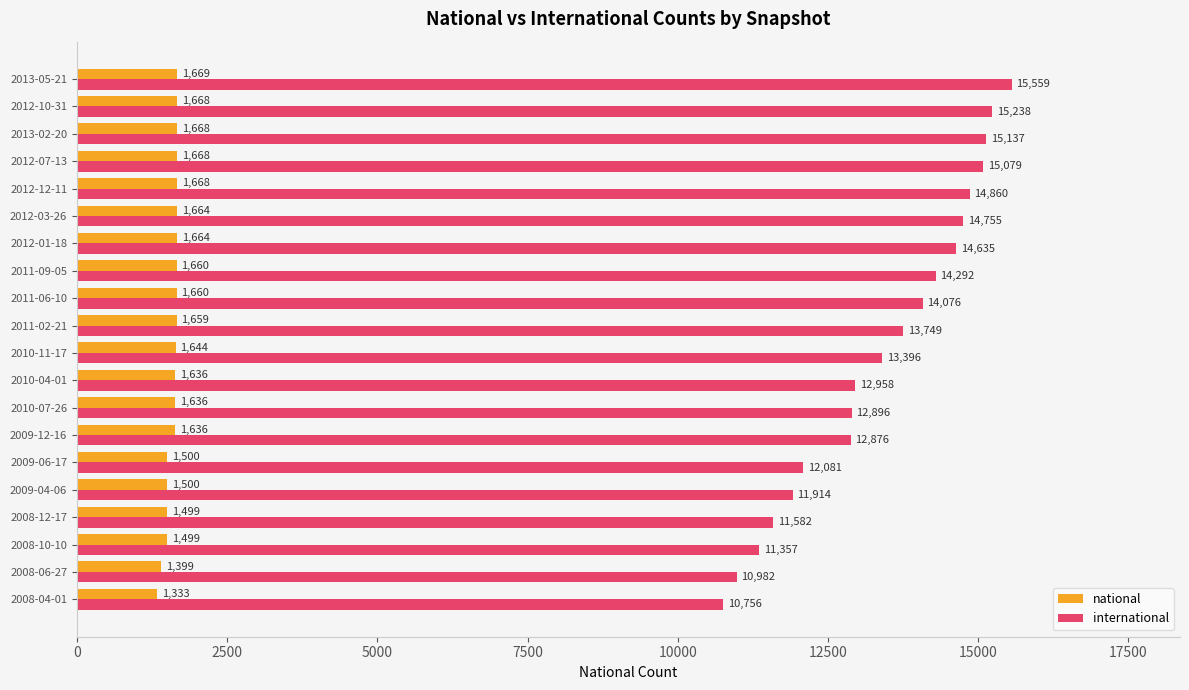

What are all the series names shown in the legend?

national, international